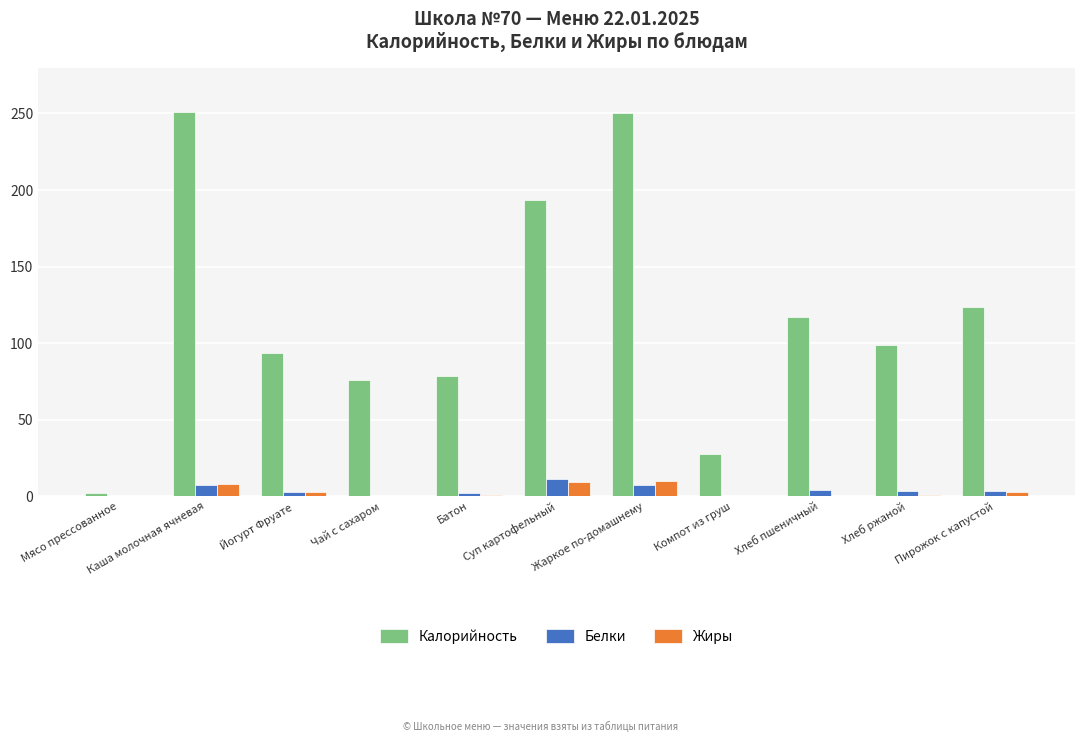

What is the average value of the Жиры series?

3.1